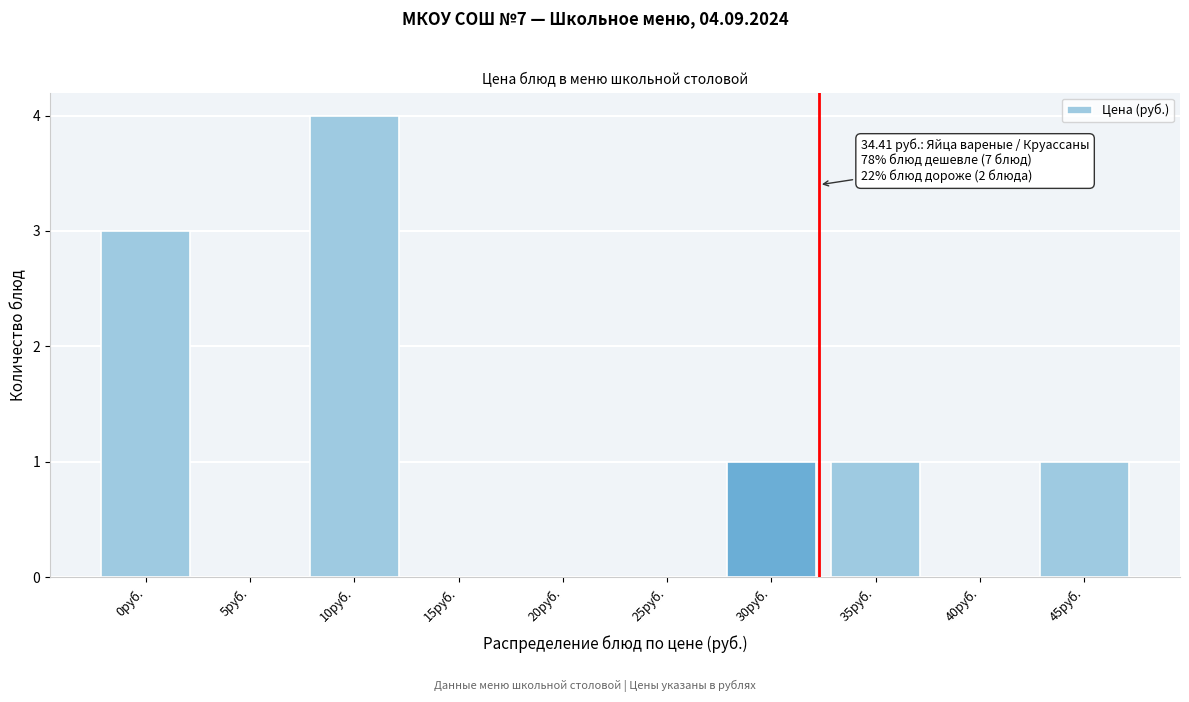

Reading left to right, transcribe all the data shown in this chart.

0руб.=3	5руб.=0	10руб.=4	15руб.=0	20руб.=0	25руб.=0	30руб.=1	35руб.=1	40руб.=0	45руб.=1